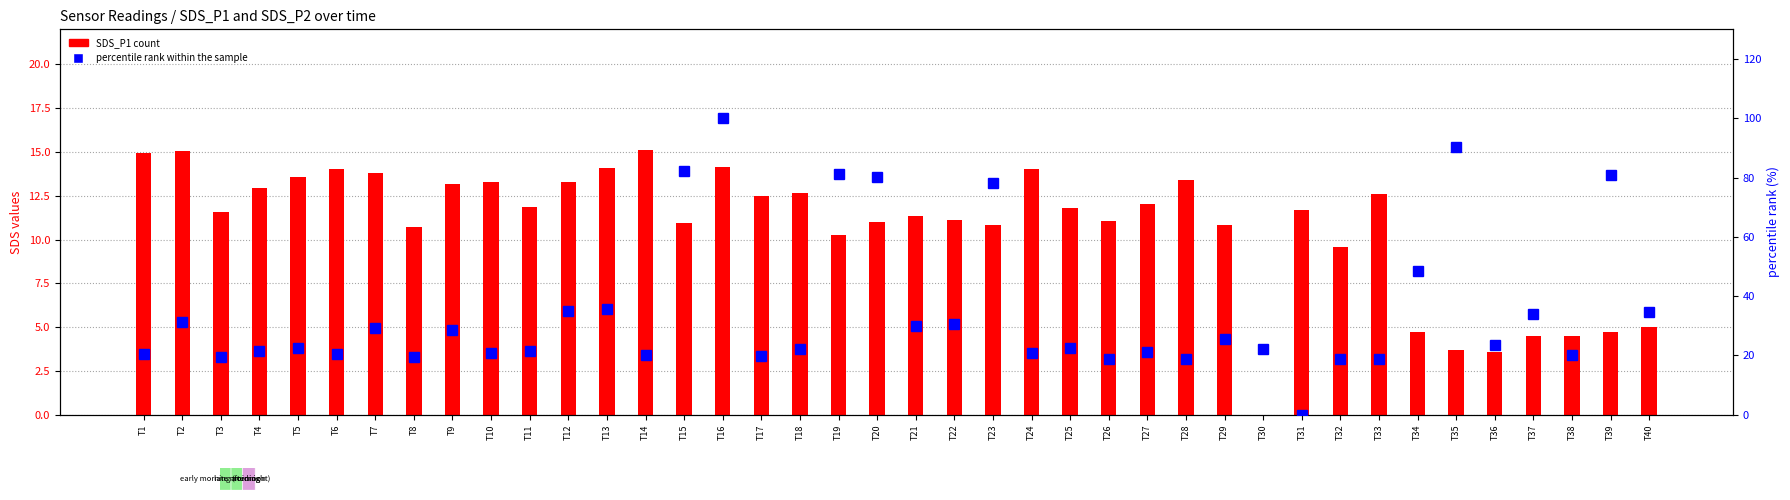

Reading right to left, transcribe all the data shown in this chart.

SDS_P1: 5.0	4.7	4.5	4.5	3.6	3.7	4.7	12.6	9.6	11.7	0.0	10.8	13.4	12.1	11.1	11.8	14.1	10.8	11.1	11.3	11.0	10.2	12.7	12.5	14.2	10.9	15.1	14.1	13.3	11.9	13.3	13.2	10.7	13.8	14.0	13.6	12.9	11.6	15.1	14.9
percentile rank within the sample: 34.5	80.7	20.1	33.9	23.4	90.3	48.4	18.9	18.9	0.0	22.2	25.5	18.9	21.0	18.9	22.4	20.7	78.3	30.6	29.9	80.2	81.1	22.2	19.8	100.0	82.3	20.1	35.6	34.9	21.5	20.8	28.5	19.4	29.2	20.3	22.4	21.5	19.6	31.4	20.3